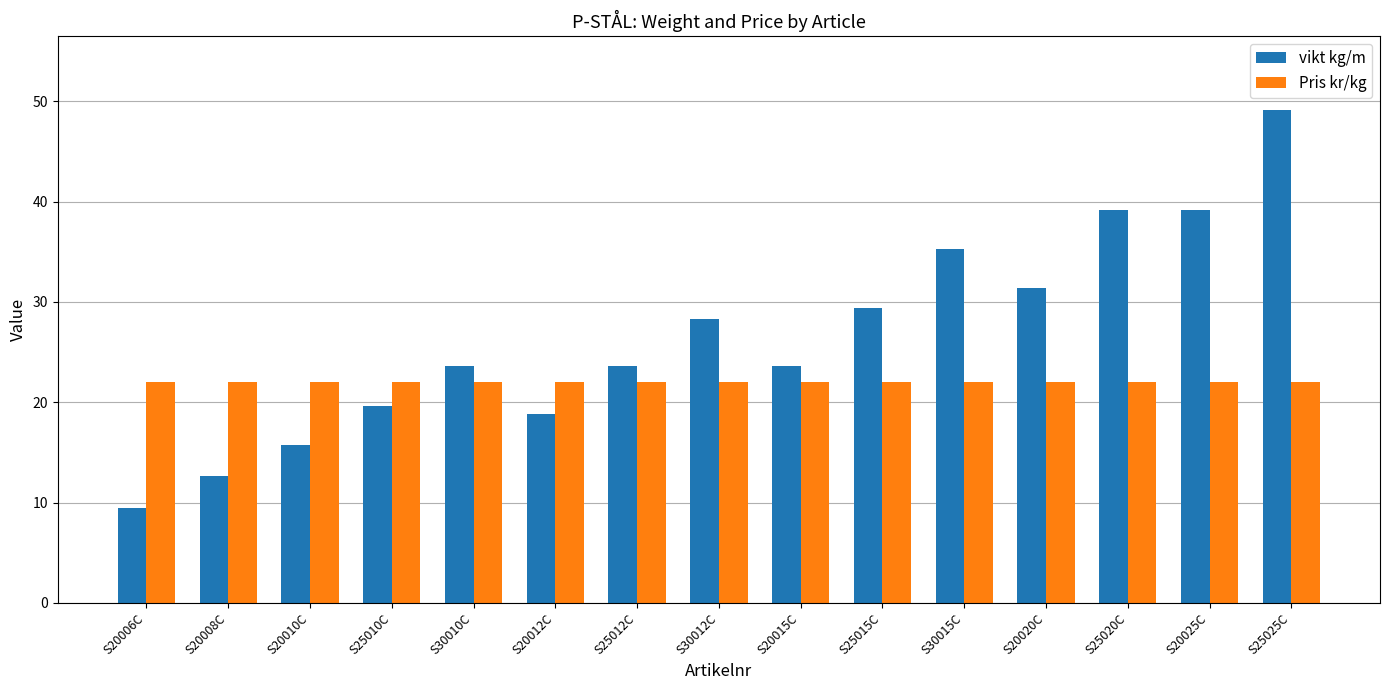

At how many categories does at least one series exceed 44?

1